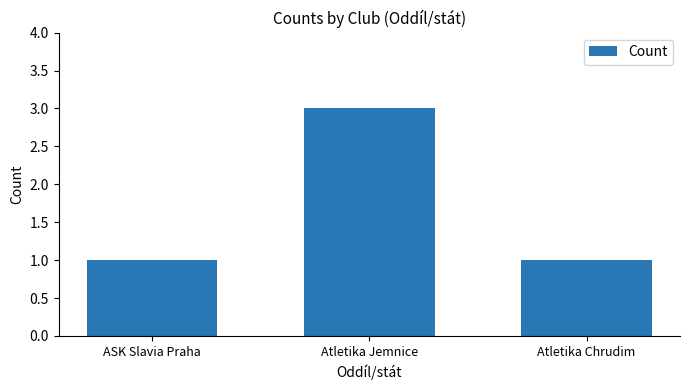

How many distinct data groups are displayed?

1